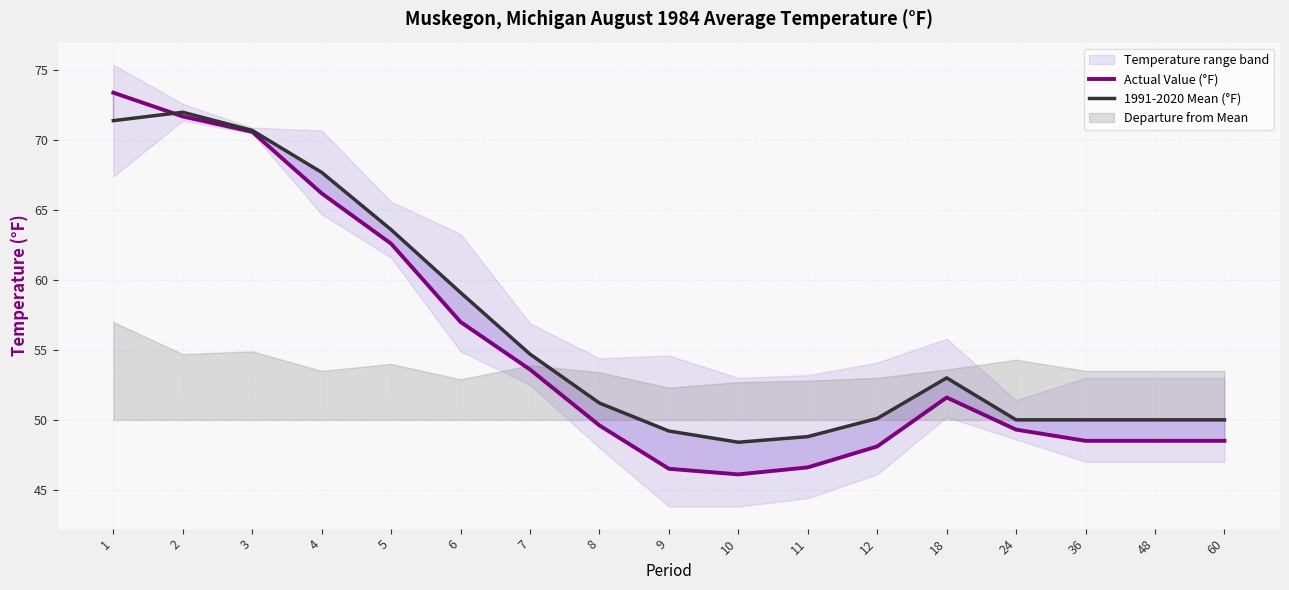

Between 1 and 8, which series saw the biggest shift?

Actual Value (°F)